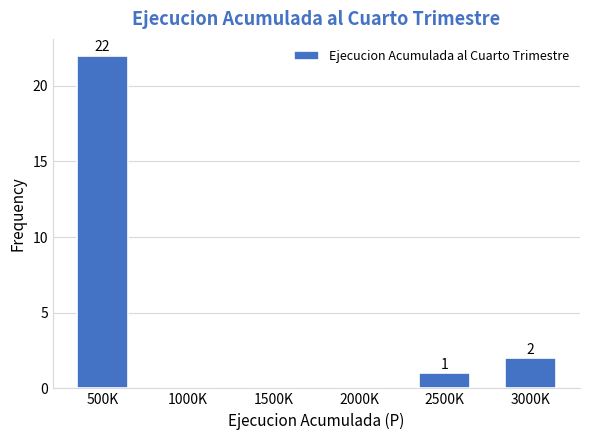

Reading left to right, list all the values displayed in this chart.

500K=22	1000K=0	1500K=0	2000K=0	2500K=1	3000K=2